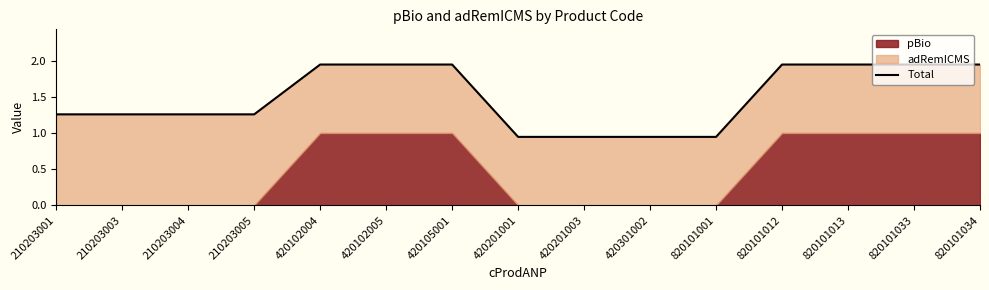

Reading left to right, transcribe all the data shown in this chart.

210203001=1.3	210203003=1.3	210203004=1.3	210203005=1.3	420102004=1.9	420102005=1.9	420105001=1.9	420201001=0.9	420201003=0.9	420301002=0.9	820101001=0.9	820101012=1.9	820101013=1.9	820101033=1.9	820101034=1.9